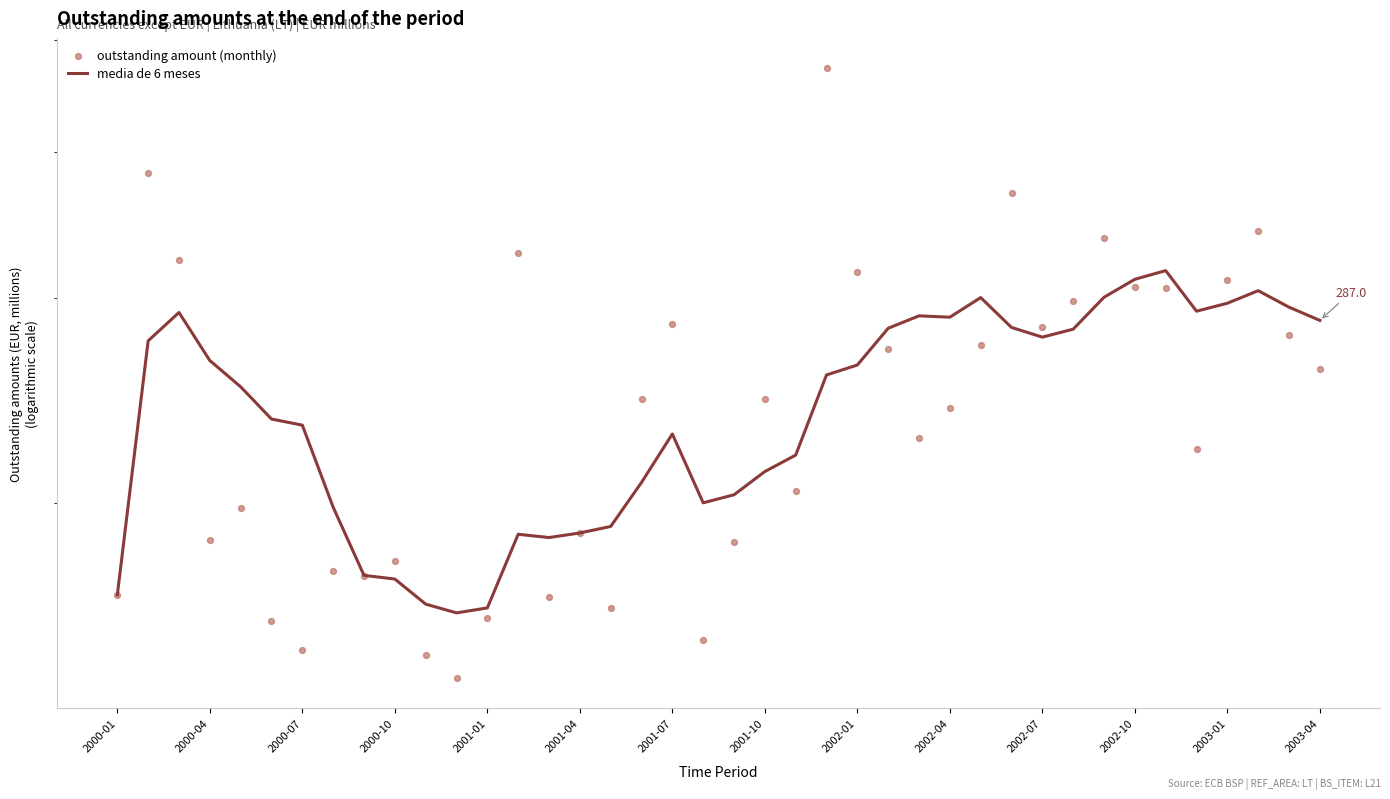

Which series has the largest total across all categories?

outstanding amount (monthly)